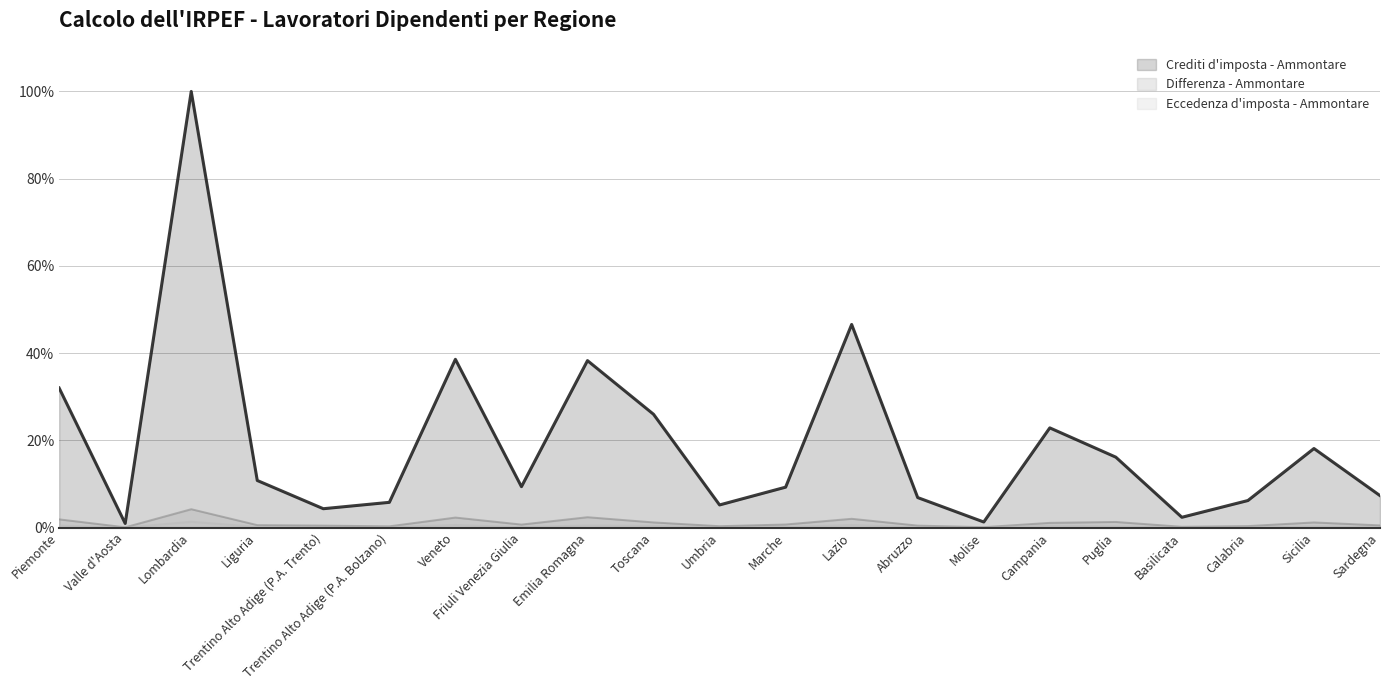

True or false: Differenza - Ammontare and Crediti d'imposta - Ammontare intersect in this chart.

False